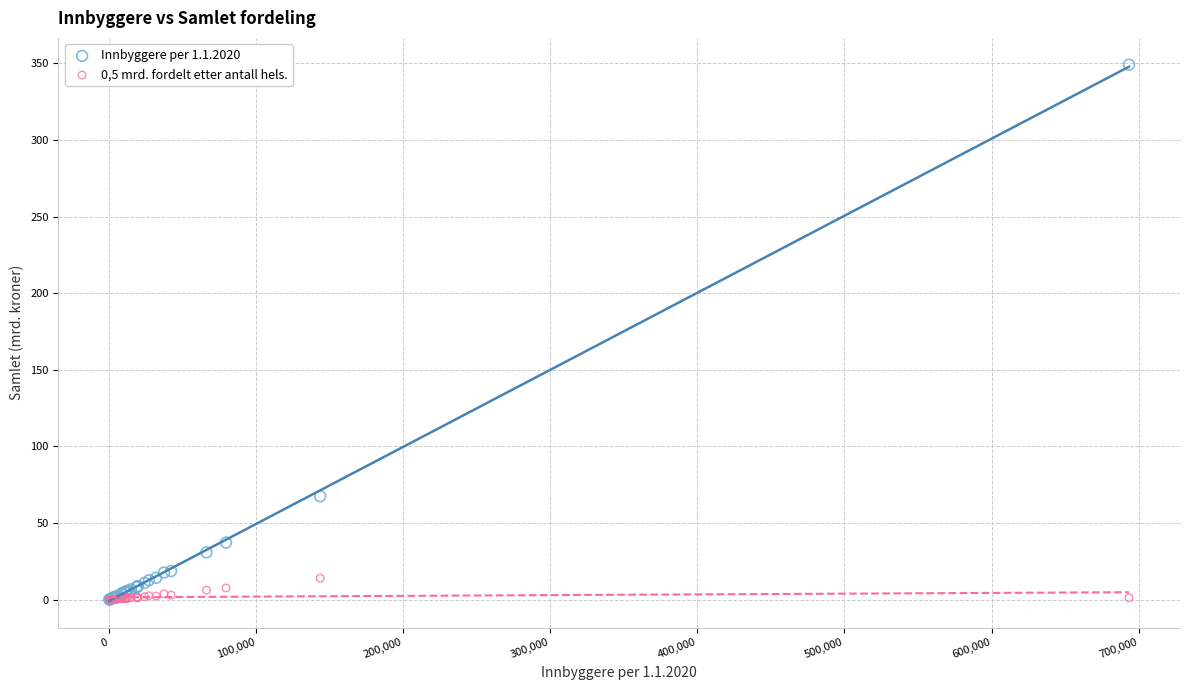

Across all series, what Y value is closest to 174?

67.5